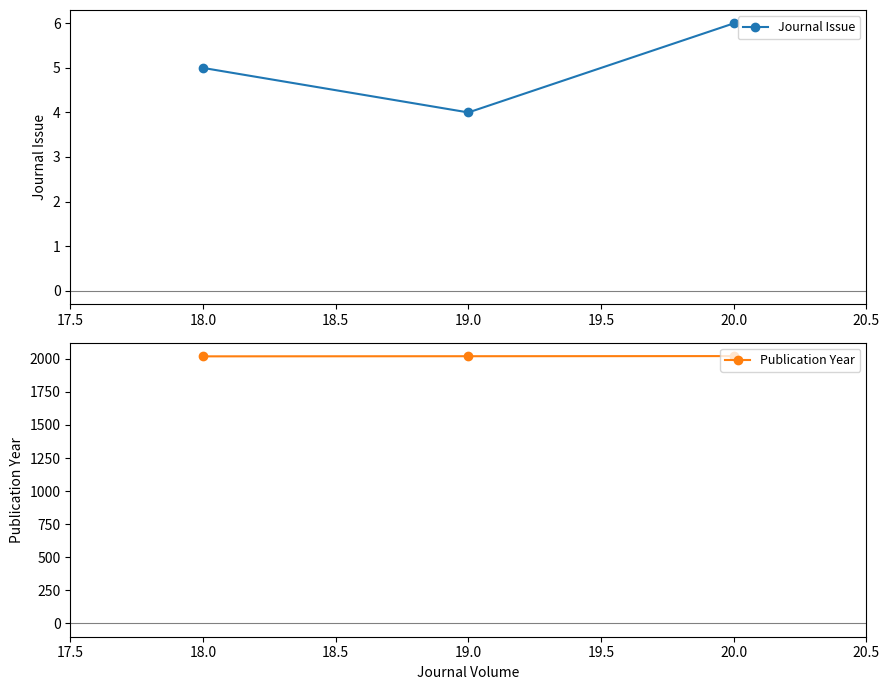

True or false: Publication Year has a value of 3017 at 20.0.

False